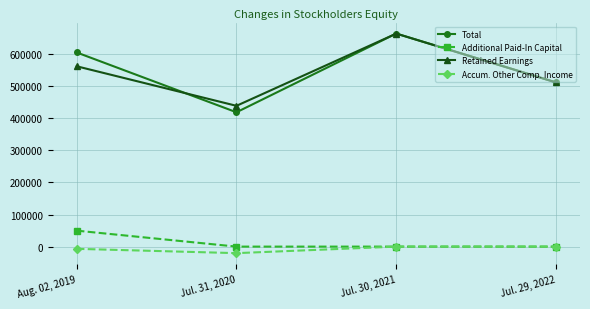

True or false: Accum. Other Comp. Income has more than 1 interior local peaks.

False